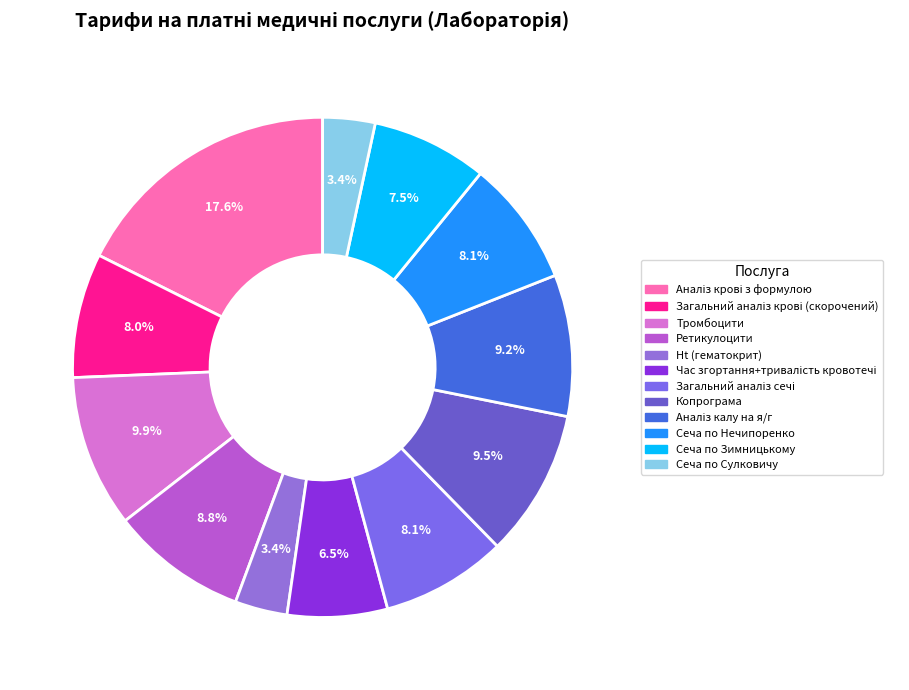

How many slices are in this pie chart?

12